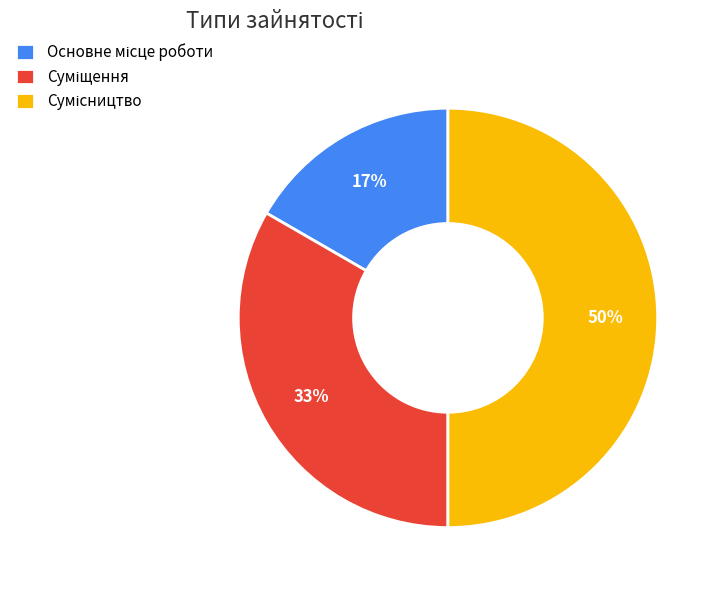

To the nearest percent, what is the average slice percentage?

33%